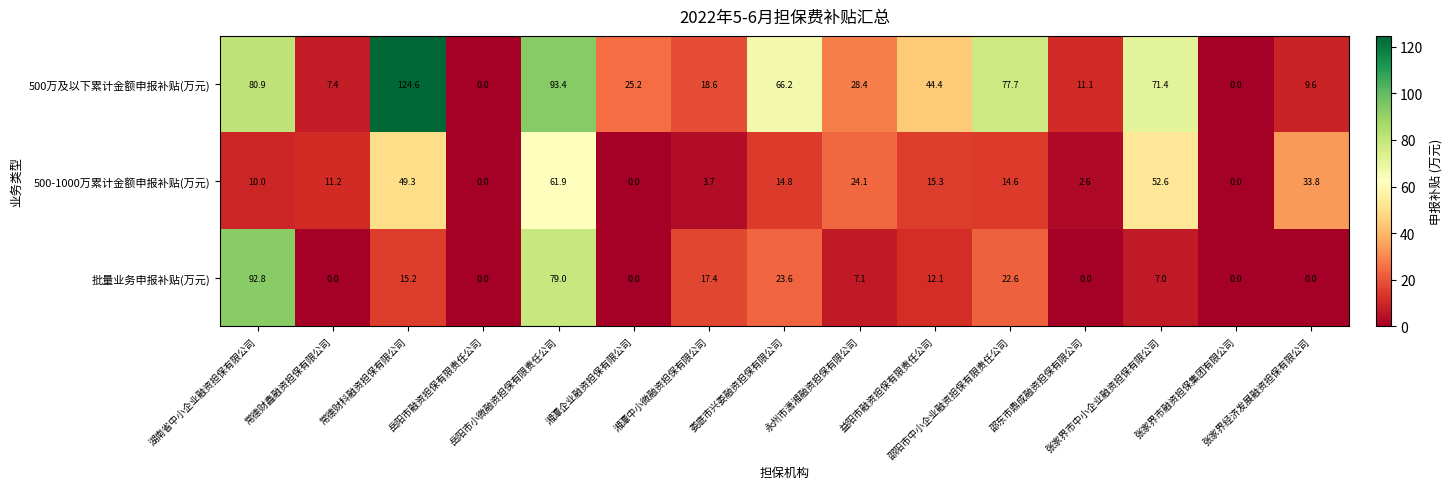

What is the spread (max minus min) of values at 常德财鑫融资担保有限公司?

11.2